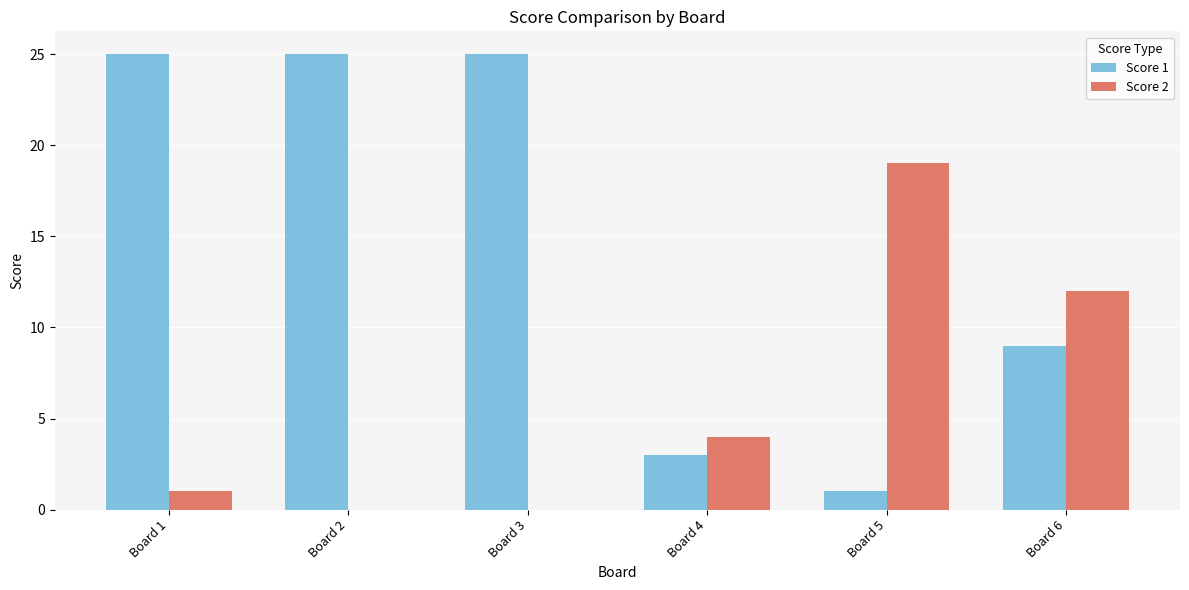

True or false: Score 2 has a value of 0 at Board 2.

True